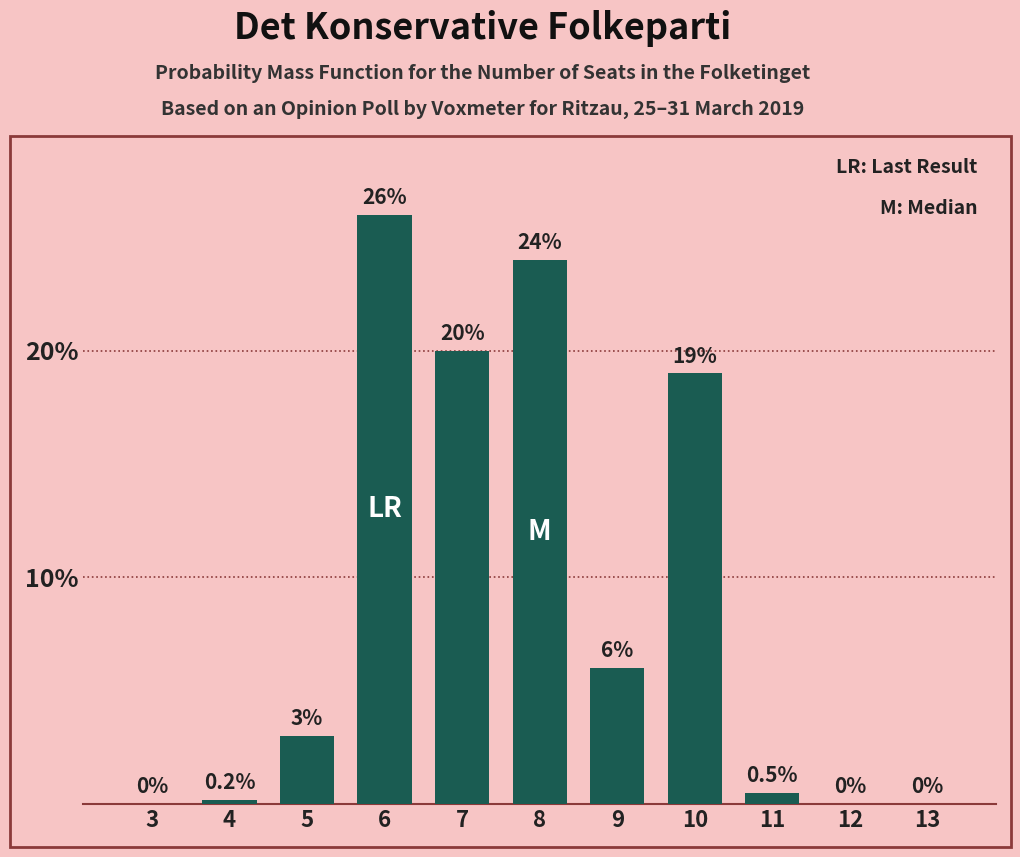

Reading left to right, what are all the values shown in this chart?

3=0.0	4=0.2	5=3.0	6=26.0	7=20.0	8=24.0	9=6.0	10=19.0	11=0.5	12=0.0	13=0.0